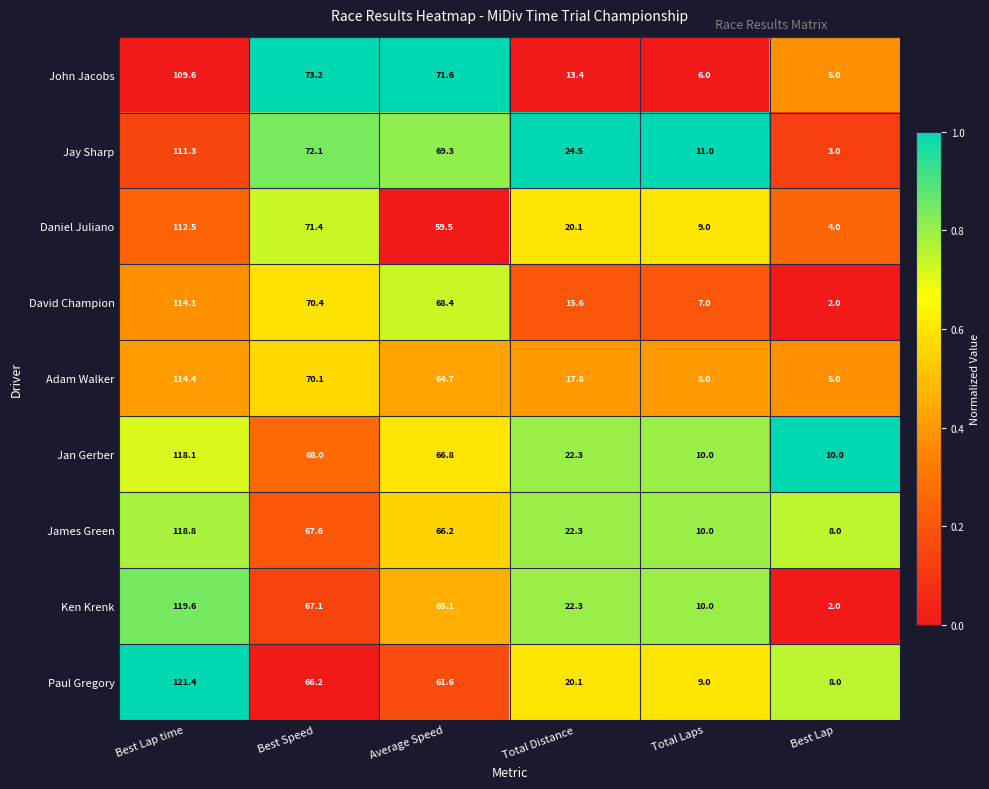

Count the number of categories in the chart.

6